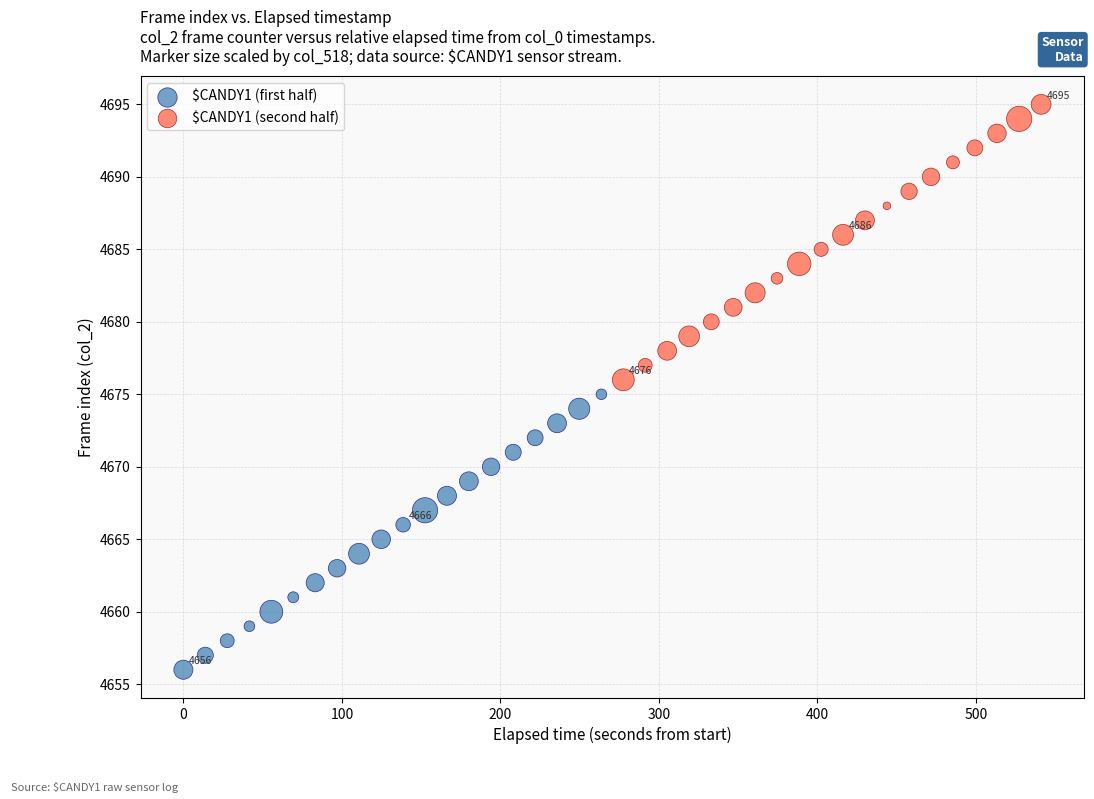

Which series contains the lowest Y value?

$CANDY1 (first half)